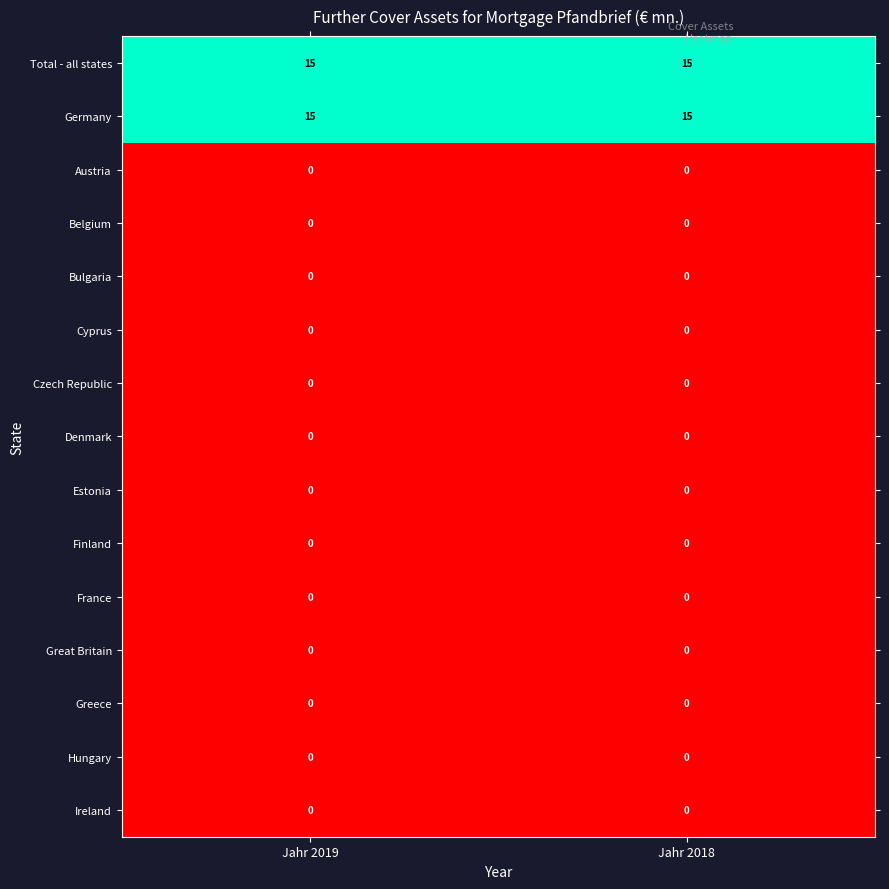

What is the total value across all series at Jahr 2018?

30